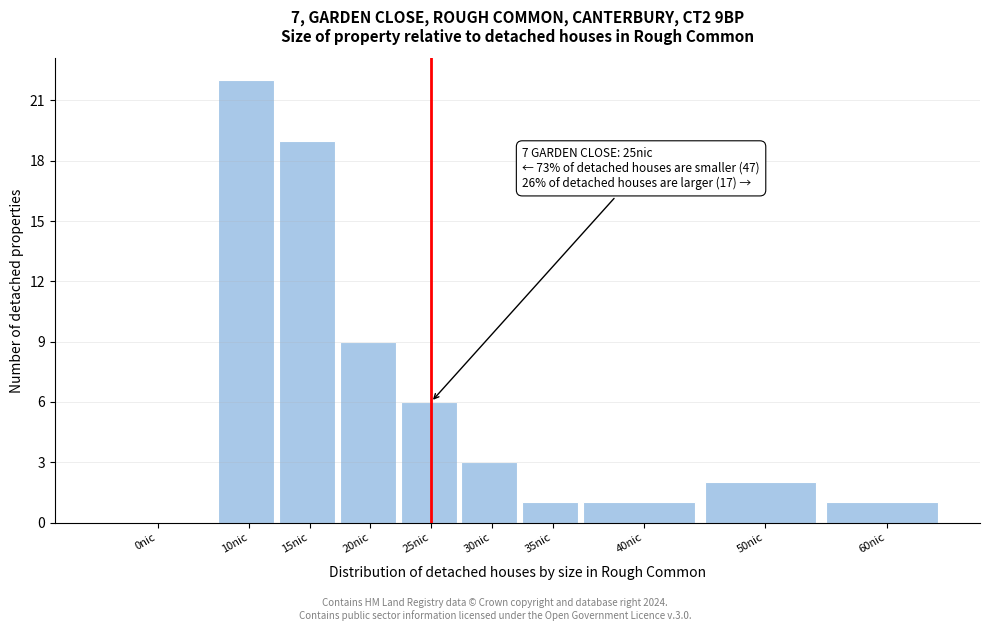

Reading left to right, list all the values displayed in this chart.

0nic=0	10nic=22	15nic=19	20nic=9	25nic=6	30nic=3	35nic=1	40nic=1	50nic=2	60nic=1